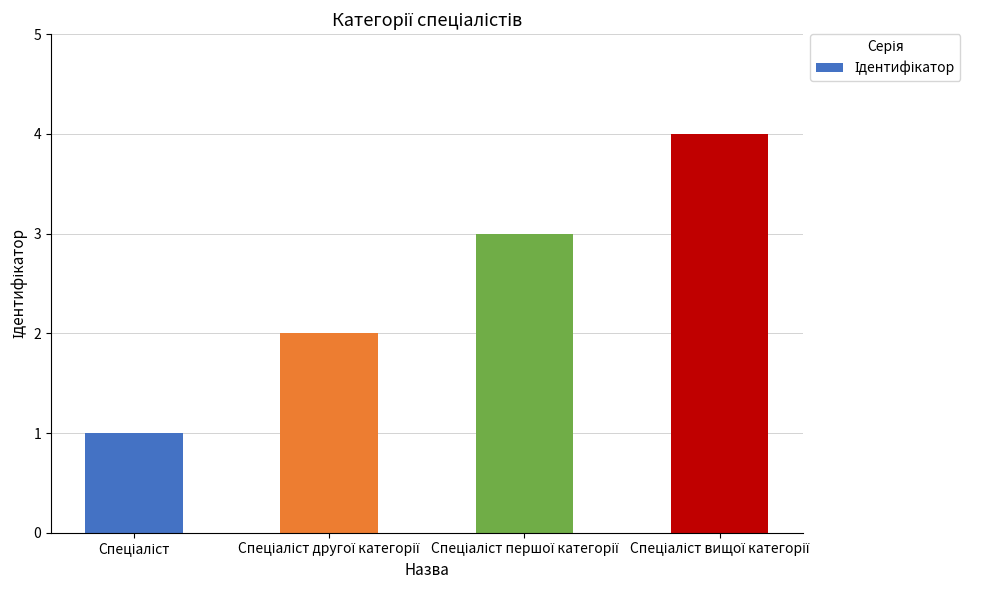

What is the sum of all values?

10